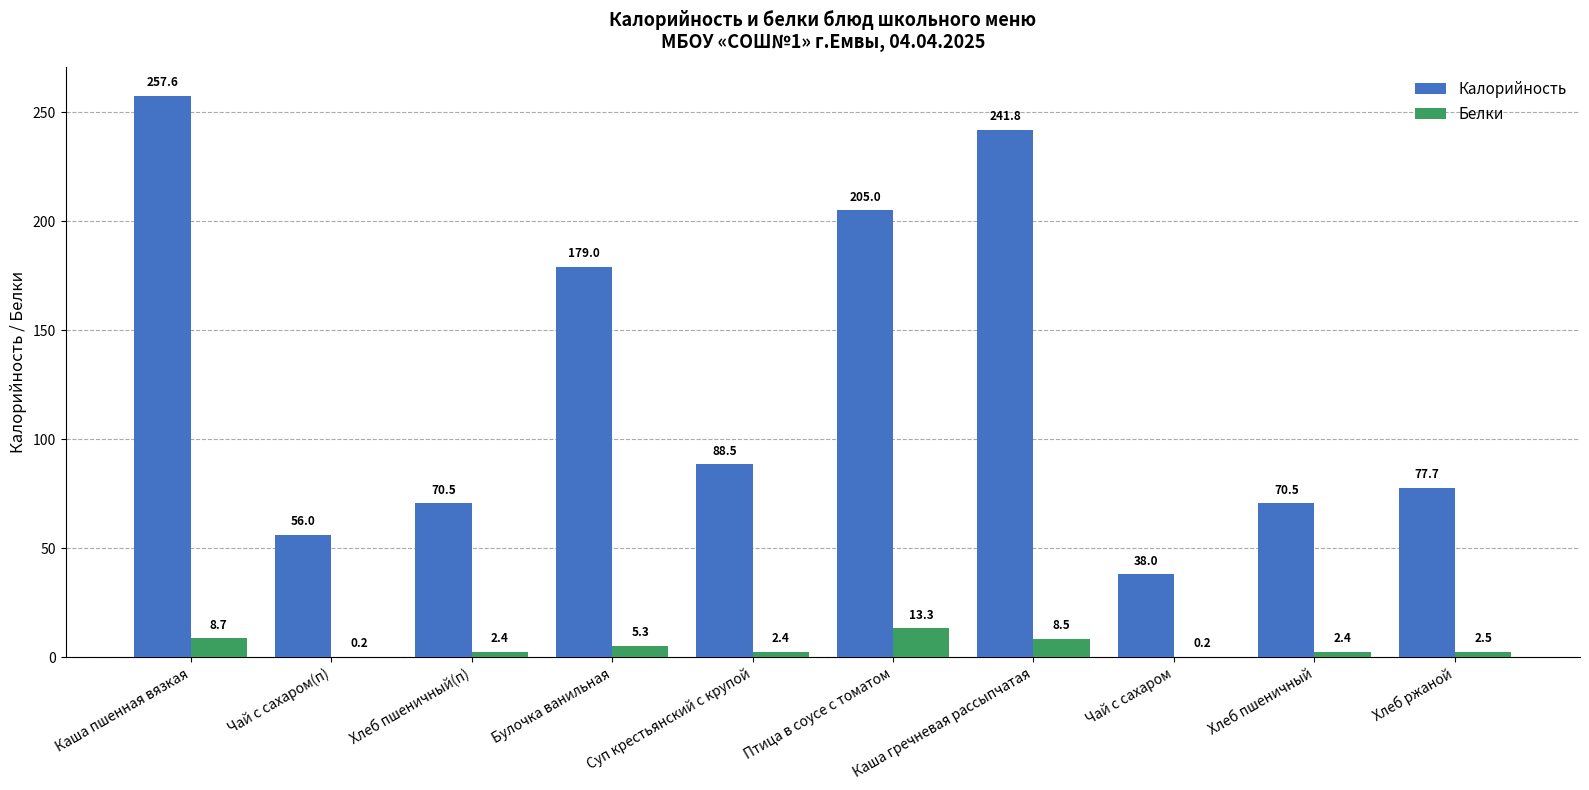

Are the bars horizontal?

No